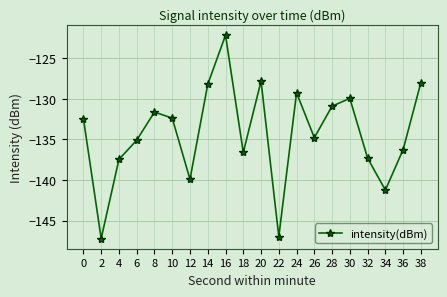

What is the sum of the values at 18 and 4?

-274.1